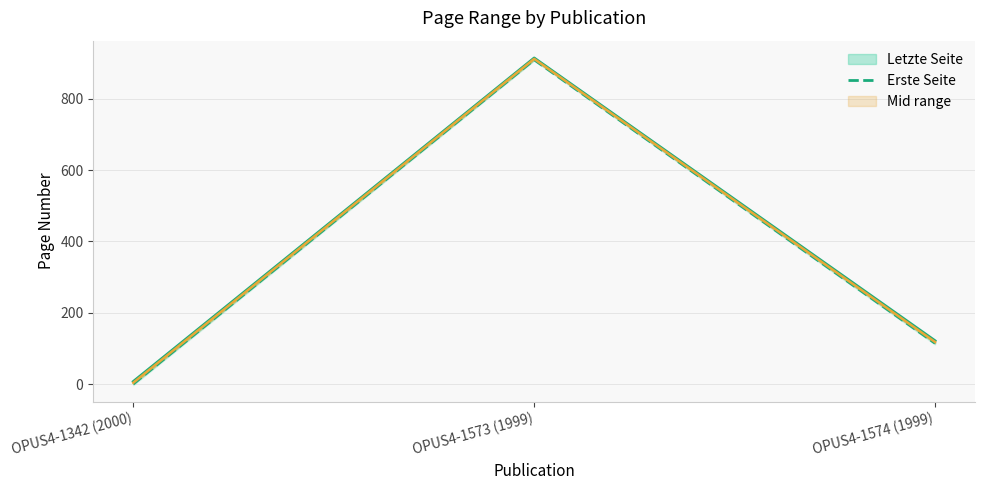

True or false: the data shows 909 at OPUS4-1573 (1999).

True